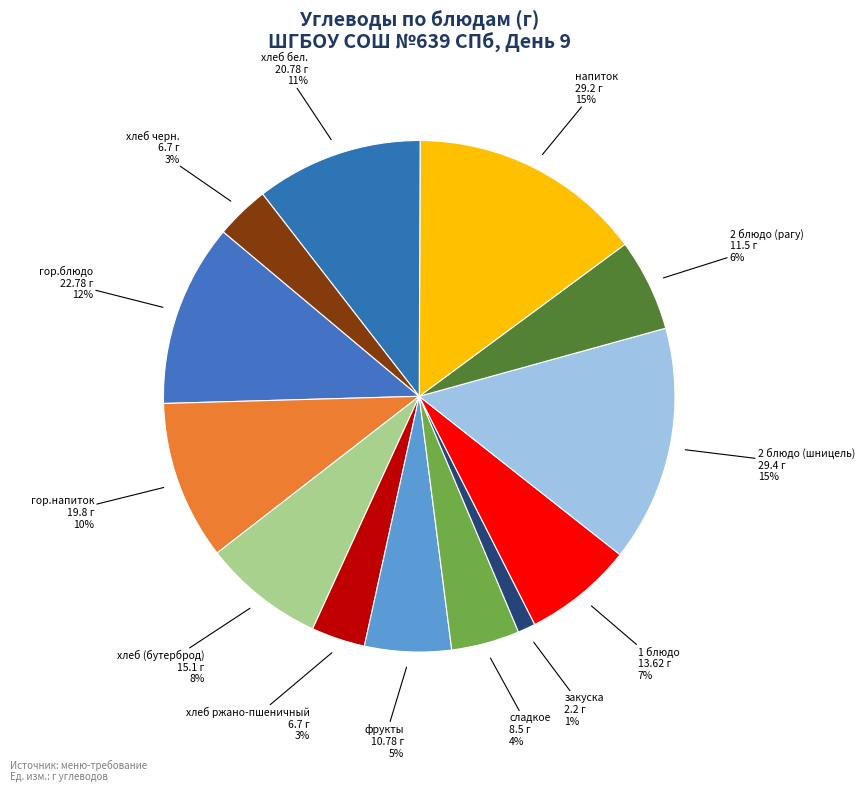

Which slice is the largest?

2 блюдо (шницель)